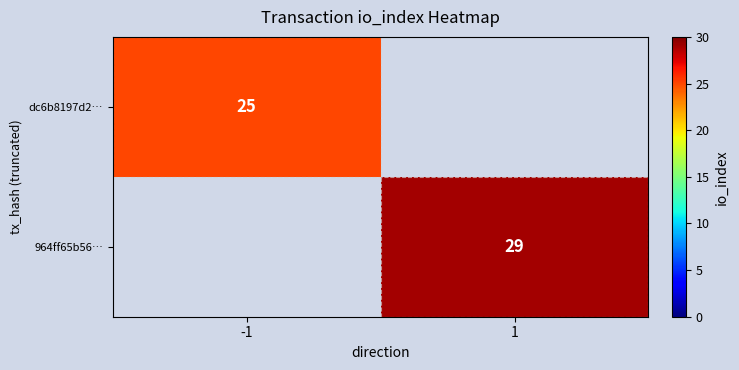

Is it true that dc6b8197d2… equals 9.7 at -1?

False